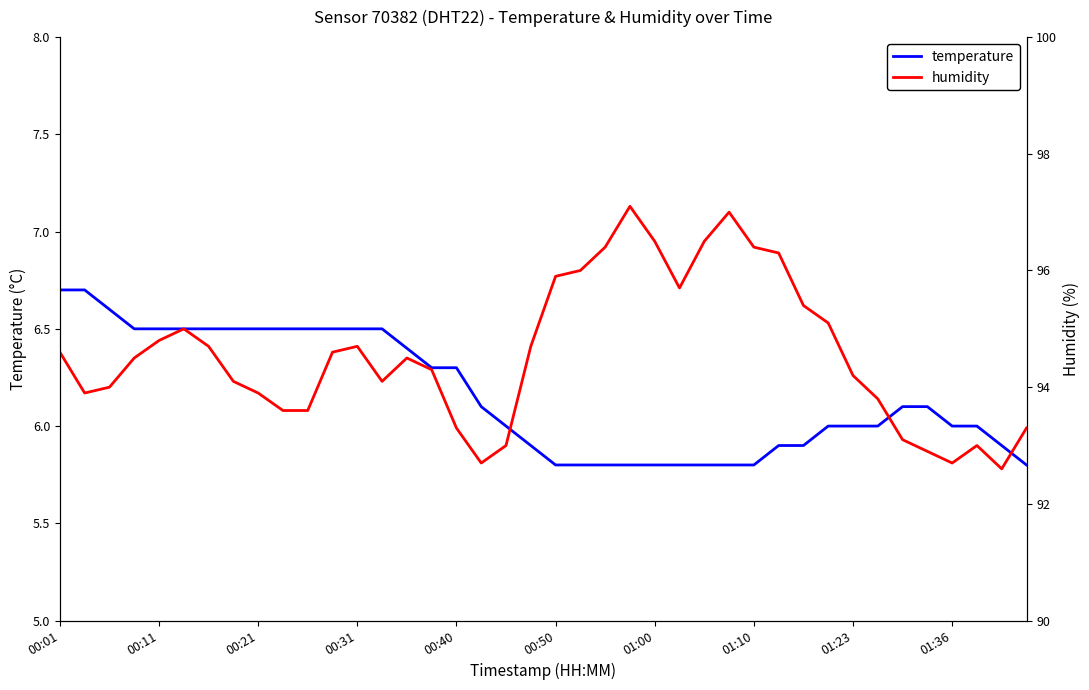

What are all the series names shown in the legend?

temperature, humidity